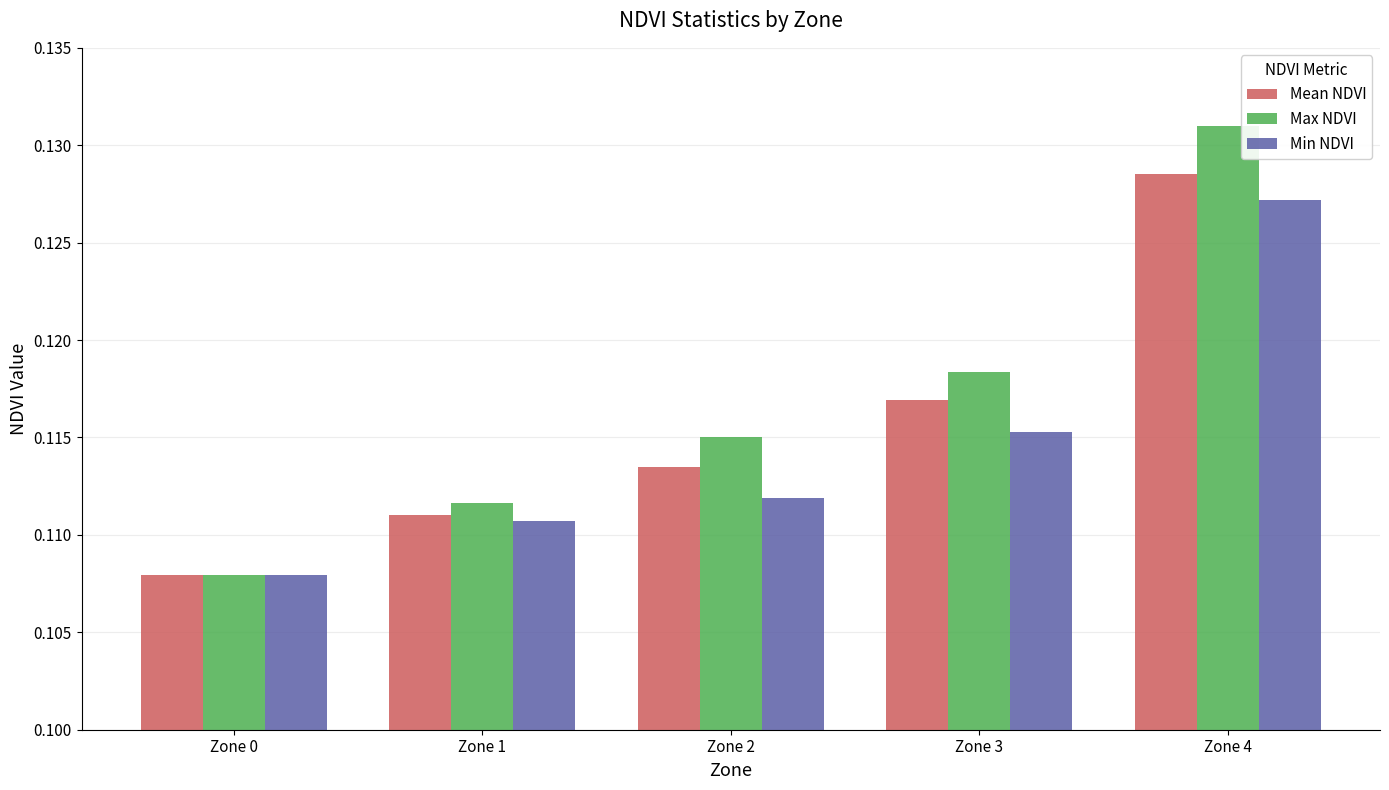

What is the sum of all Max NDVI values?

0.6